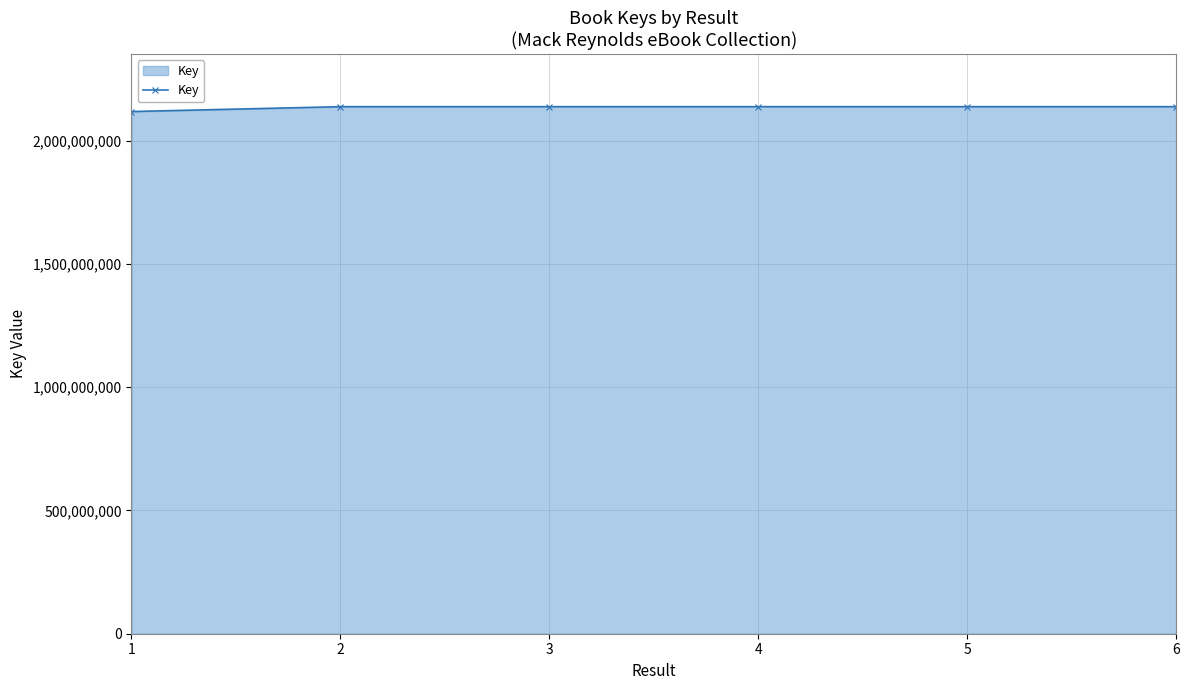

What is the value of the 4th point from the left?

2137683037